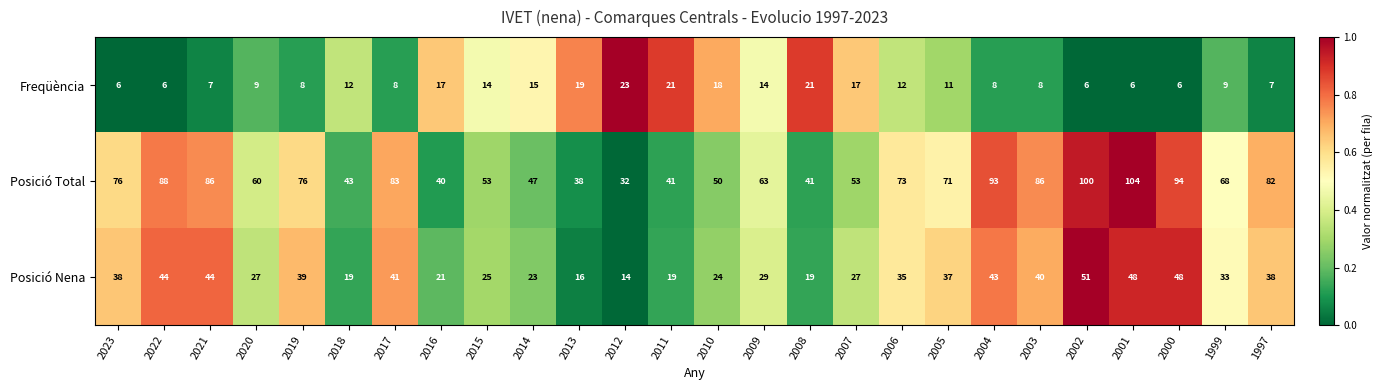

At which label does Posició Nena reach its minimum?

2012